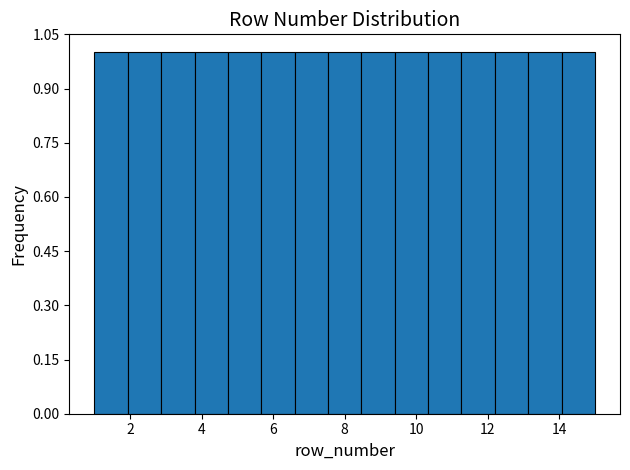

What is the height of the bar covering 7.6 to 8.4 on the x-axis? Neither the bar edges nor the heights are printed on the chart, so give them approximately, as read against the axes.

1